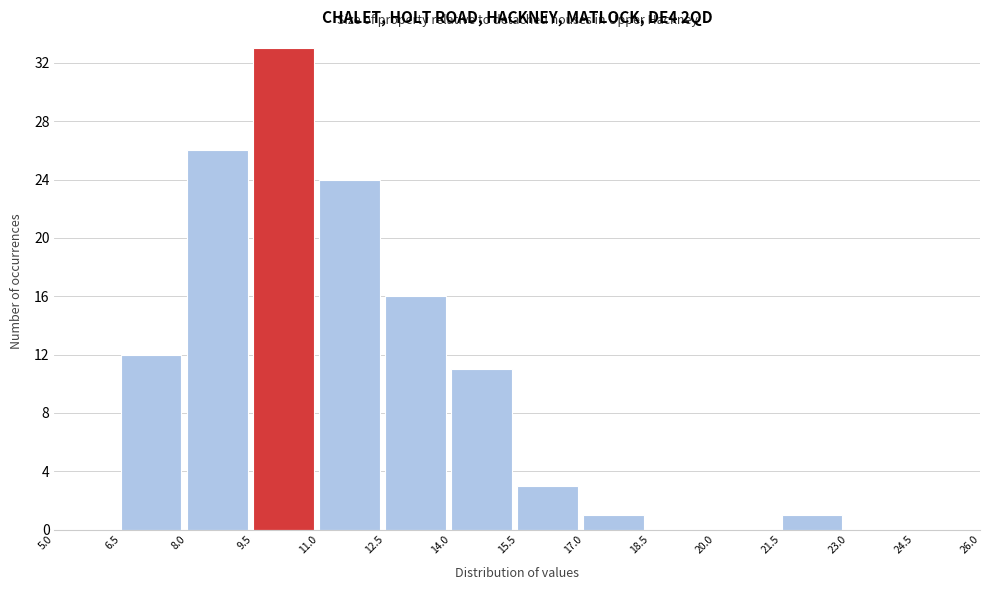

Reading left to right, list every bar in this chart as the range it spans on the x-axis followed by its height. The values are not printed on the chart, so give them approximately, as read against the axis.

5.0 to 6.5: 0
6.5 to 8.0: 12
8.0 to 9.5: 26
9.5 to 11.0: 33
11.0 to 12.5: 24
12.5 to 14.0: 16
14.0 to 15.5: 11
15.5 to 17.0: 3
17.0 to 18.5: 1
18.5 to 20.0: 0
20.0 to 21.5: 0
21.5 to 23.0: 1
23.0 to 24.5: 0
24.5 to 26.0: 0